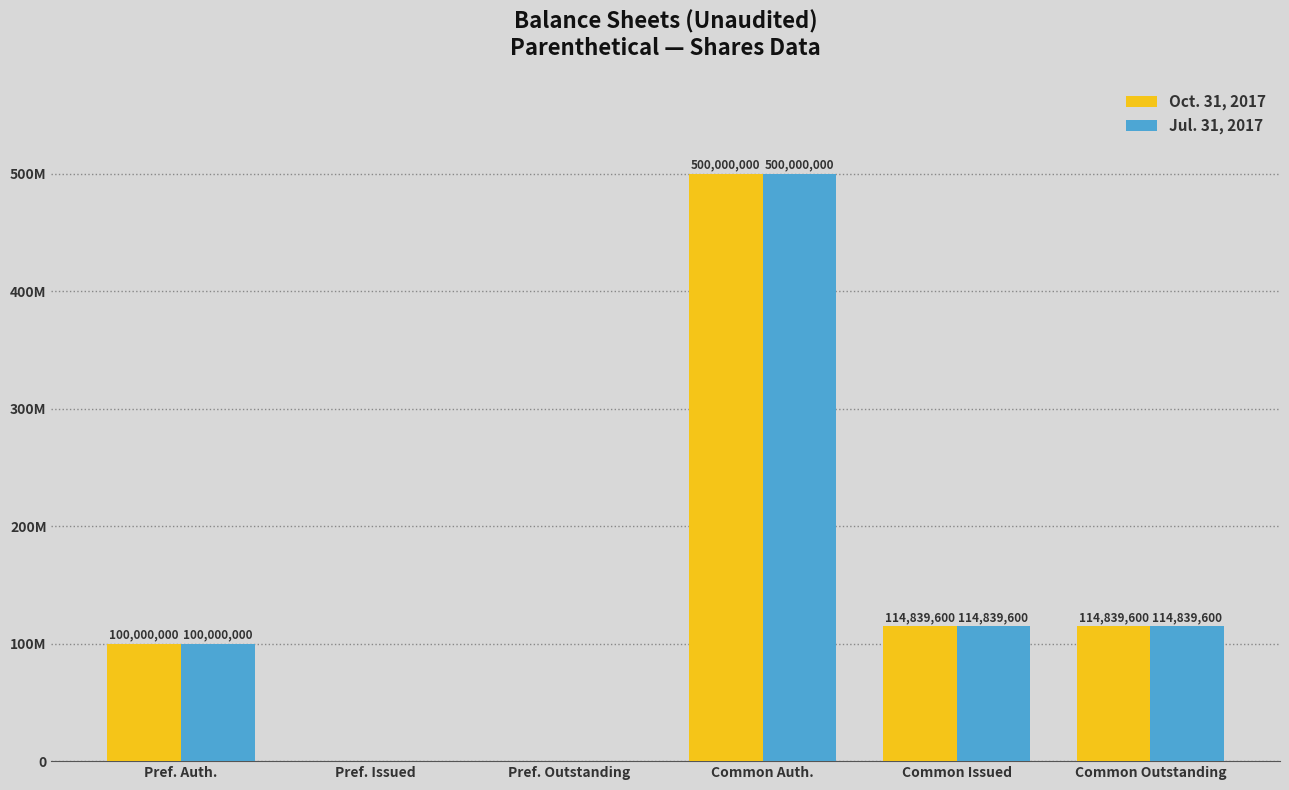

Does the chart contain stacked bars?

No